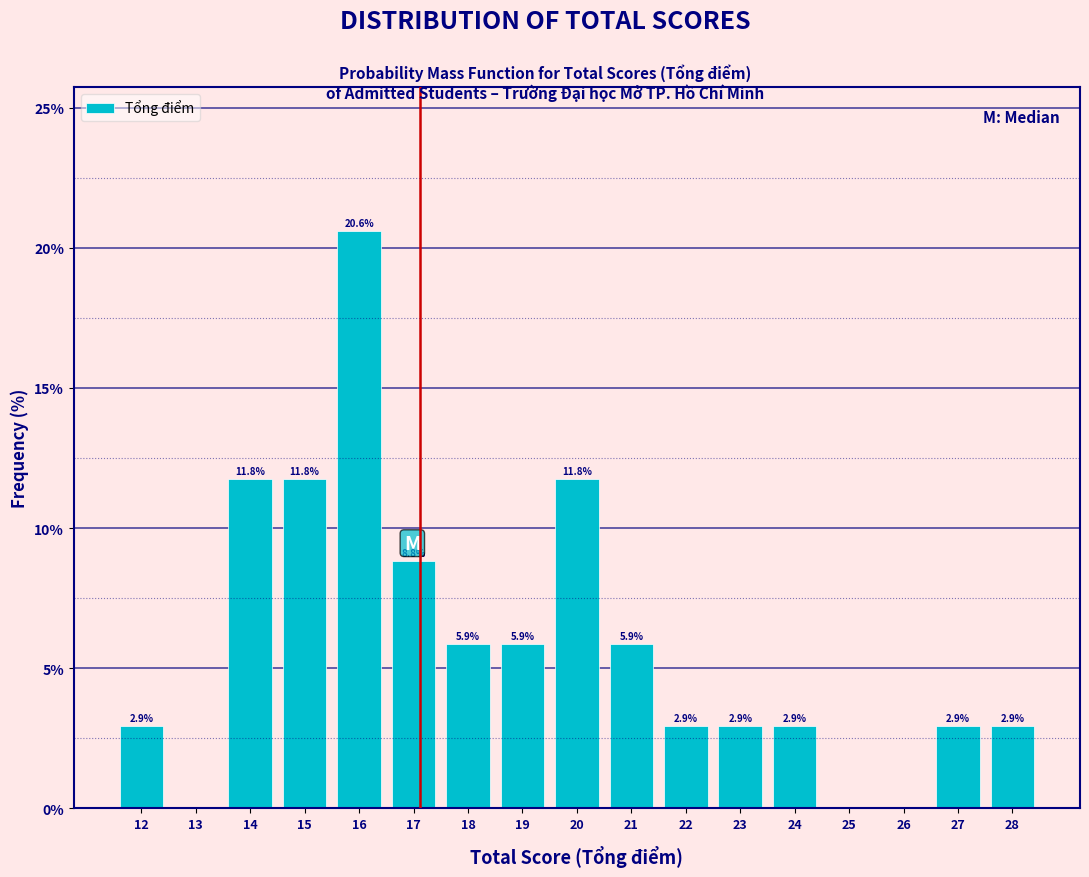

Reading left to right, extract all data points from this chart.

12=2.9	13=0.0	14=11.8	15=11.8	16=20.6	17=8.8	18=5.9	19=5.9	20=11.8	21=5.9	22=2.9	23=2.9	24=2.9	25=0.0	26=0.0	27=2.9	28=2.9